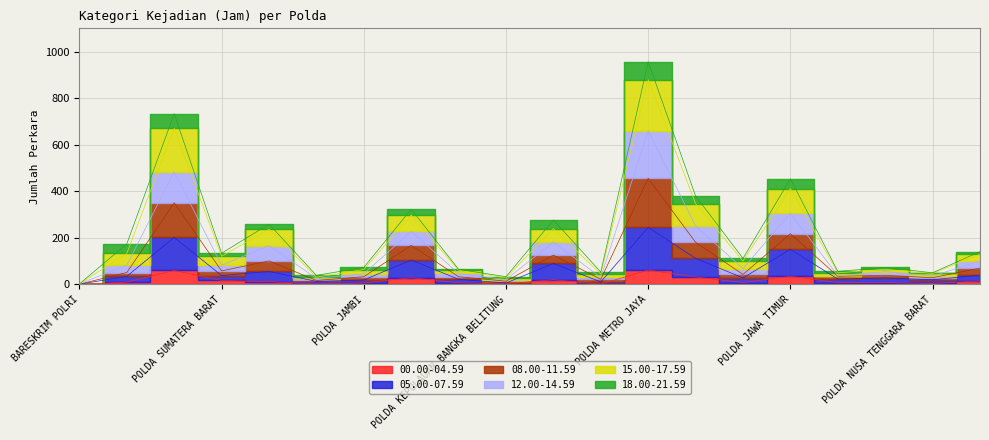

Does the chart have visible grid lines?

Yes